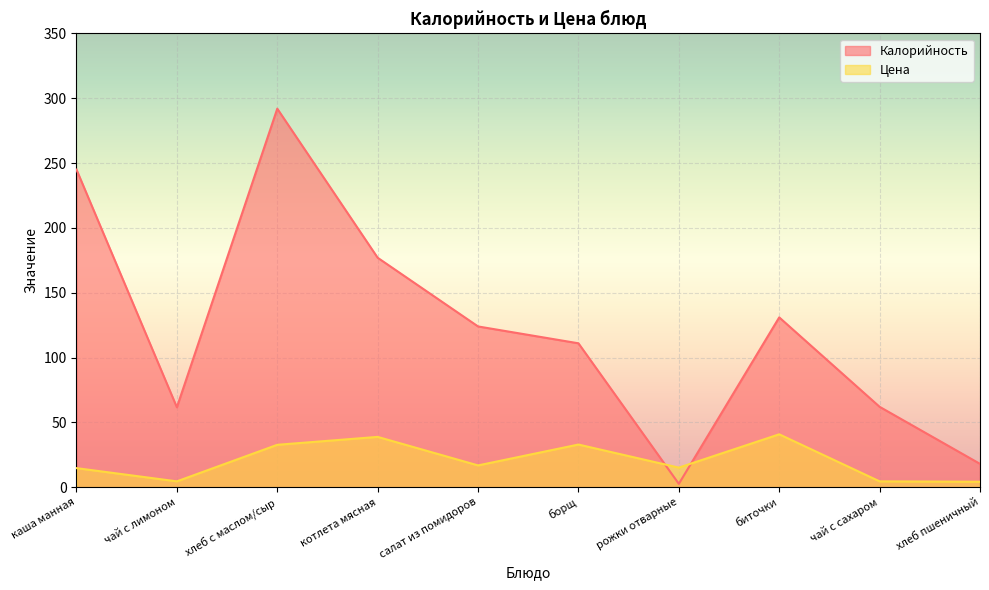

The value of Цена at каша манная is 7.0. True or false?

False